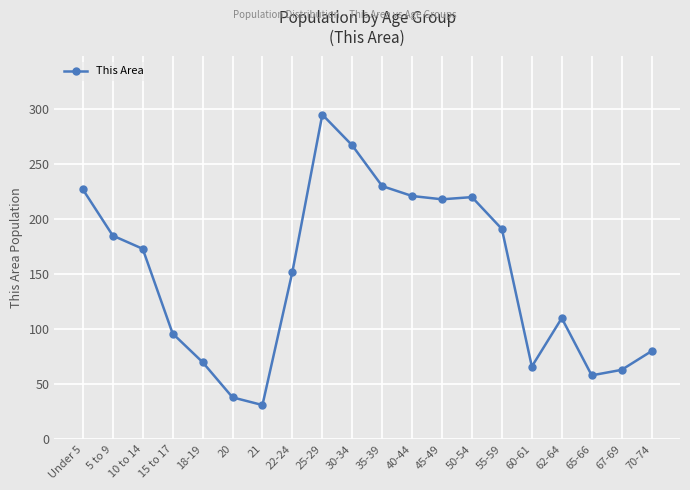

Which label corresponds to the largest value in the chart?

25-29